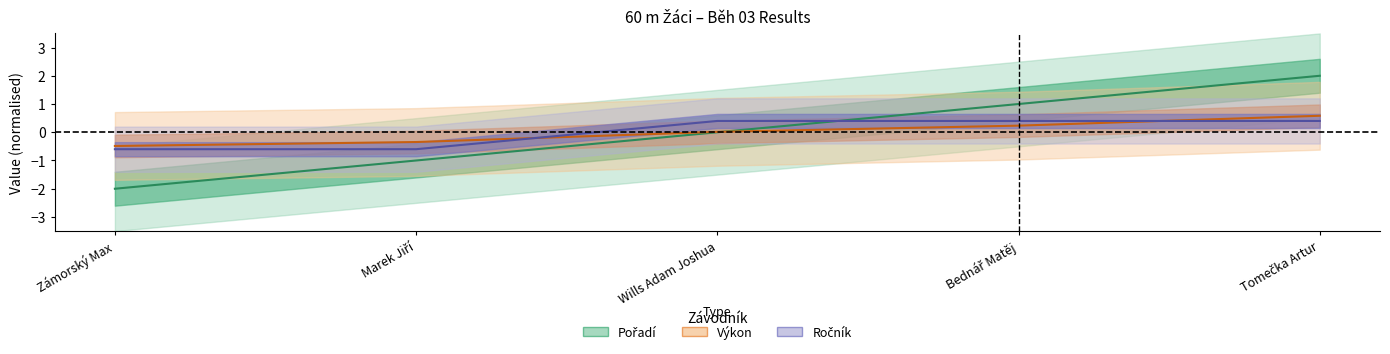

List the series in order of their overall mean, lowest first.

Výkon, Pořadí, Ročník